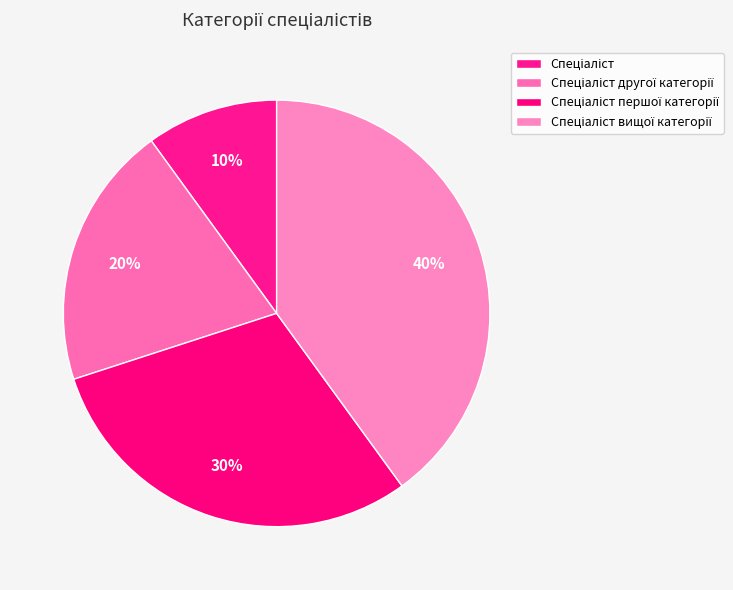

Count the number of slices in the pie.

4